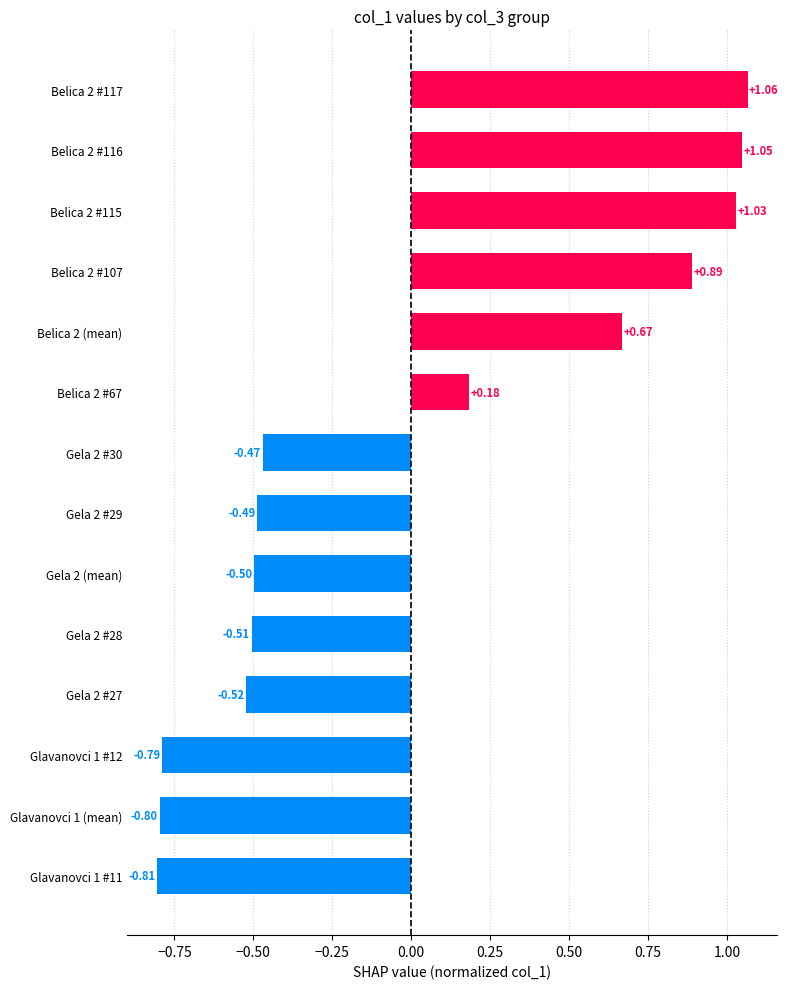

Which category has the lowest value across all series?

Glavanovci 1 #11